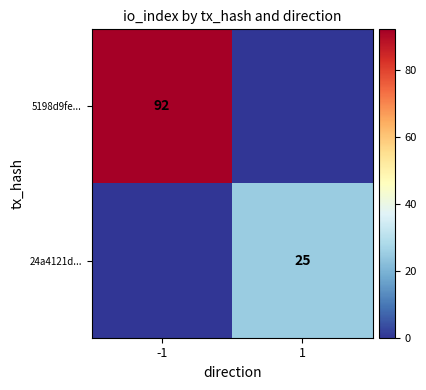

What is the difference between the highest and lowest values at 1?

25